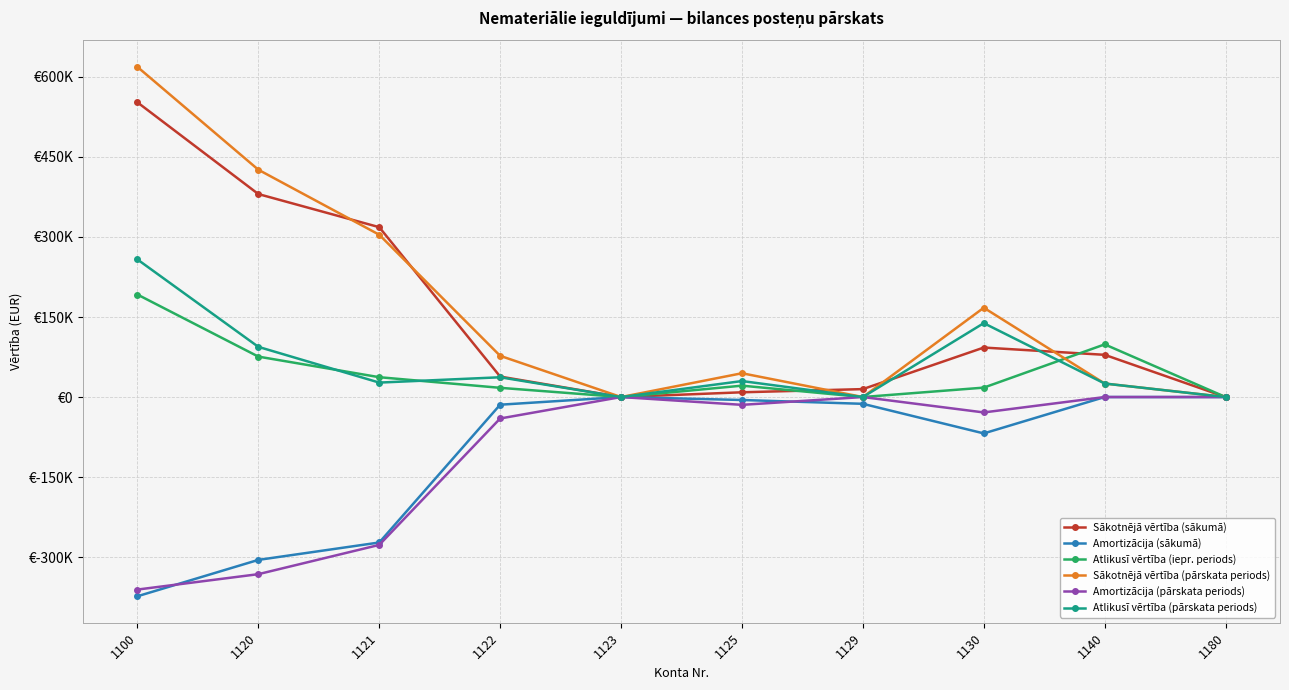

What is the highest value of the Sākotnējā vērtība (pārskata periods) series?

618686